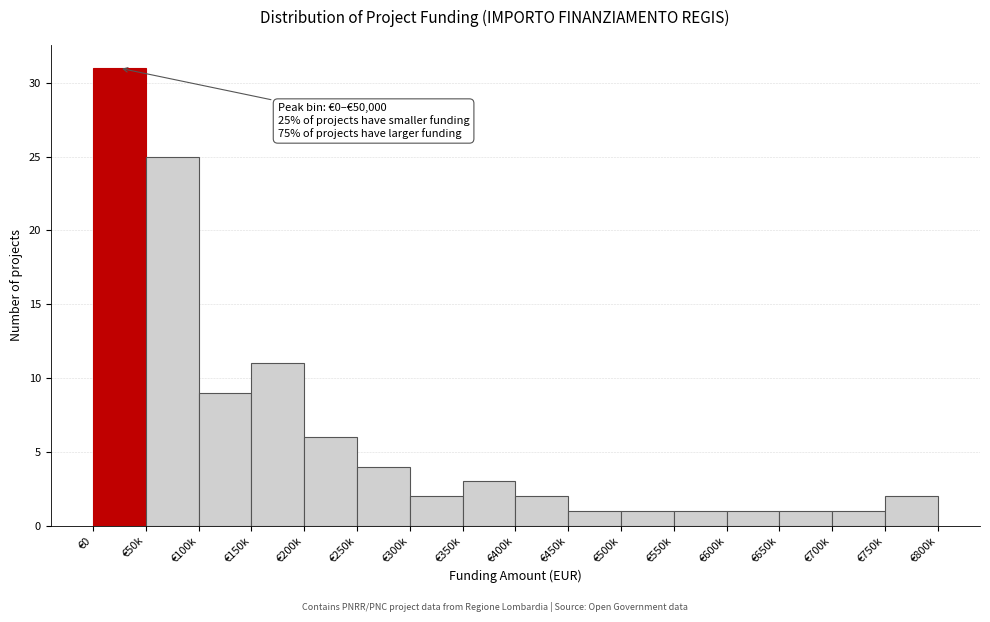

Reading right to left, what are all the values shown in this chart?

2	1	1	1	1	1	1	2	3	2	4	6	11	9	25	31